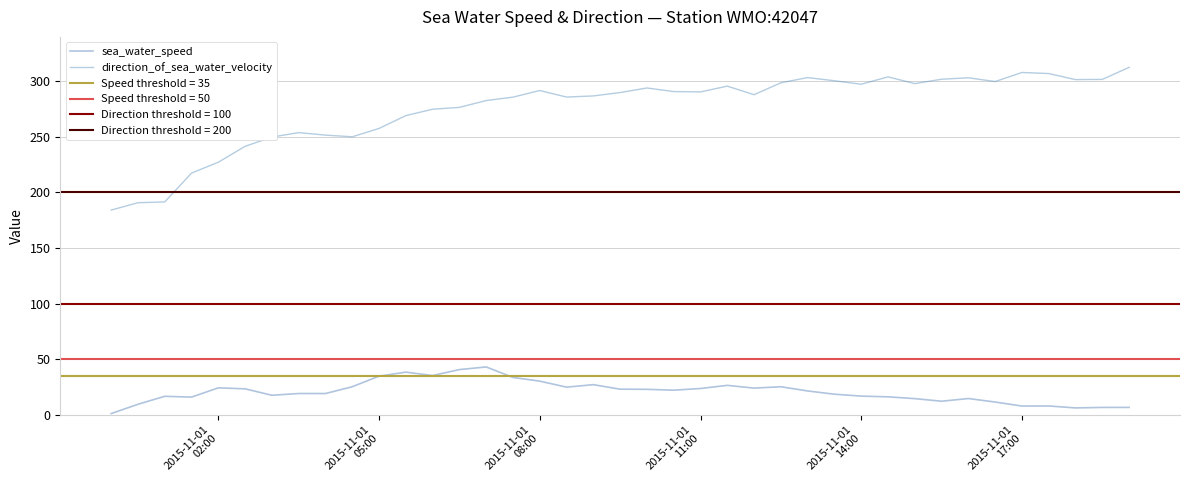

Which series has the largest total across all categories?

direction_of_sea_water_velocity